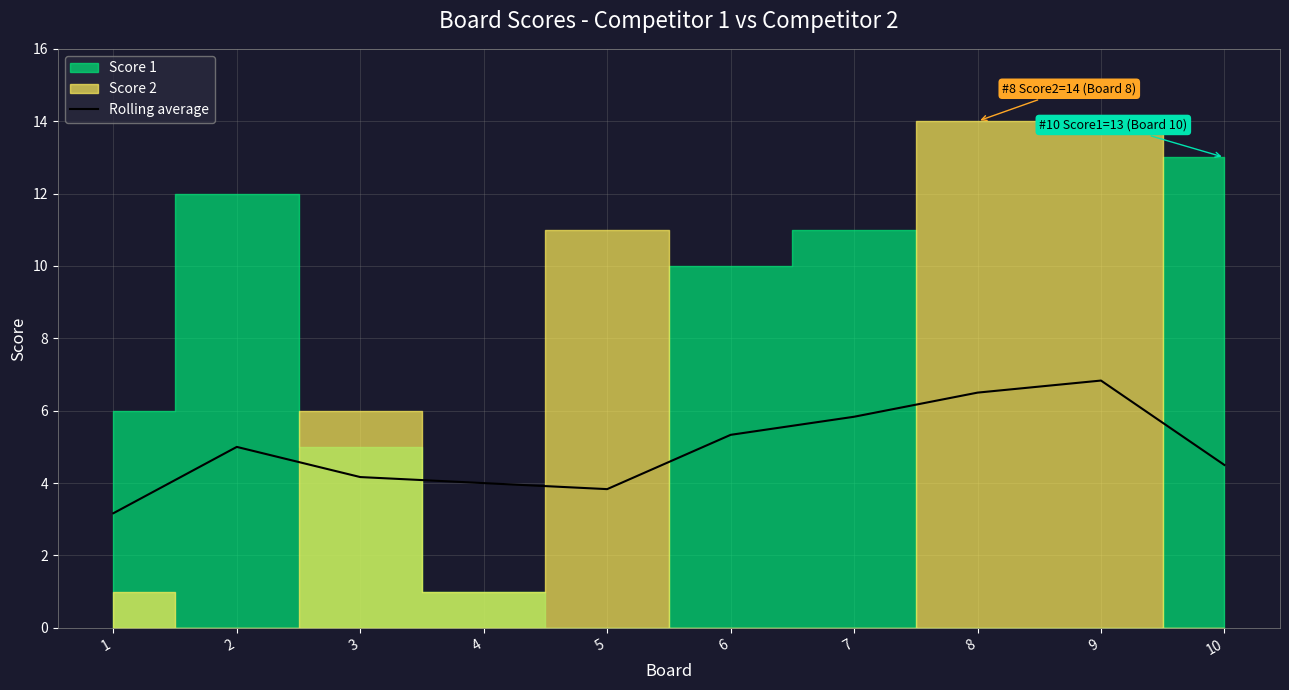

What is the average value?

4.9